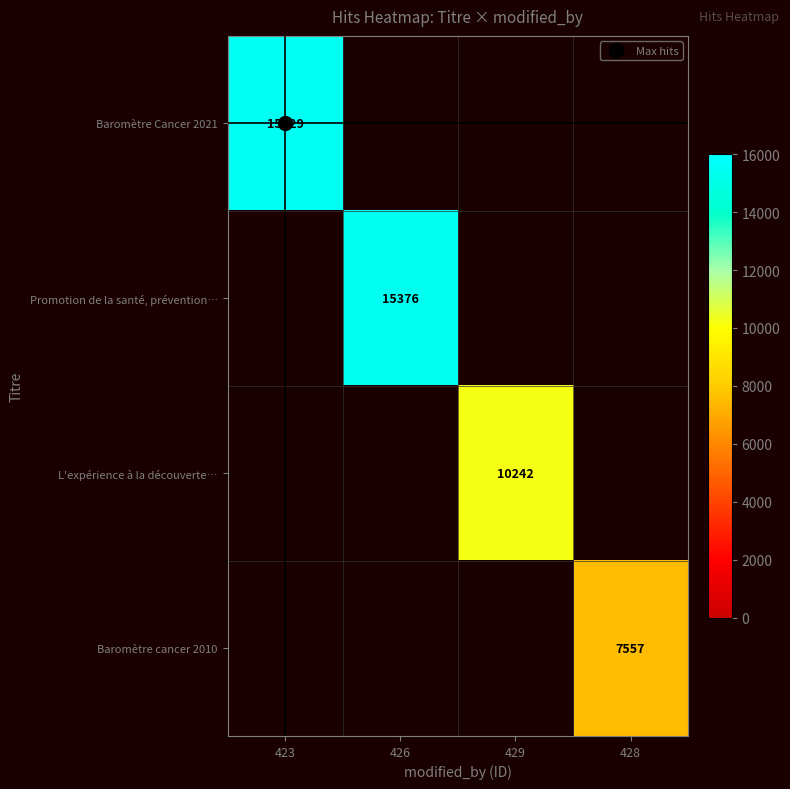

What is the greatest value displayed?

15529.0